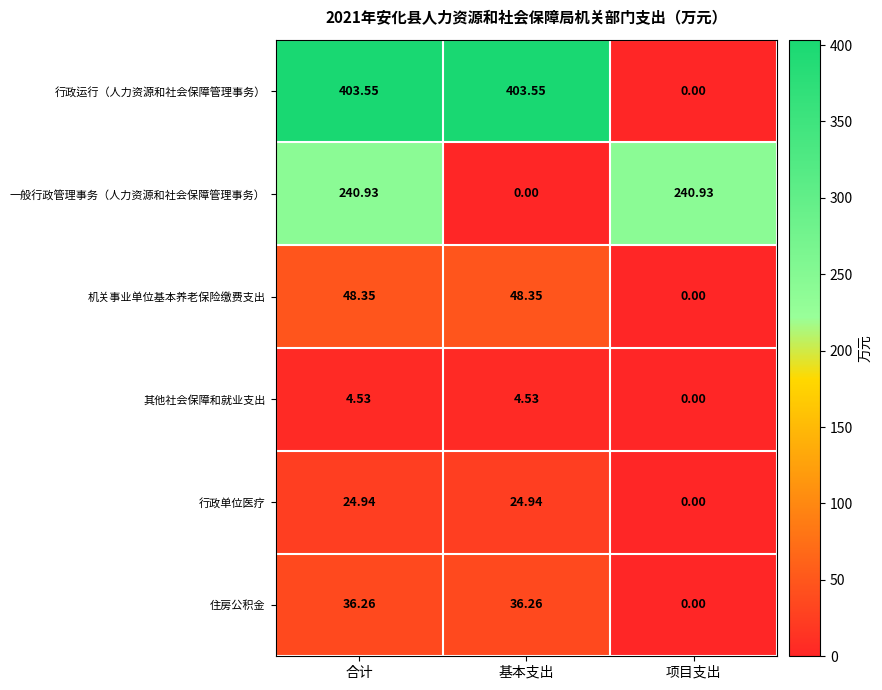

At which label does 其他社会保障和就业支出 reach its minimum?

项目支出